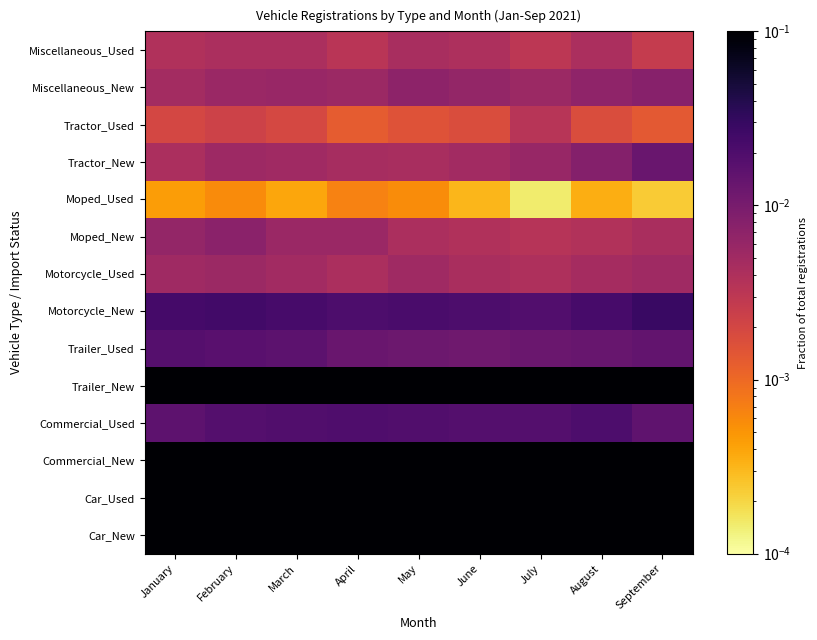

At which category is the sum across all series the highest?

January